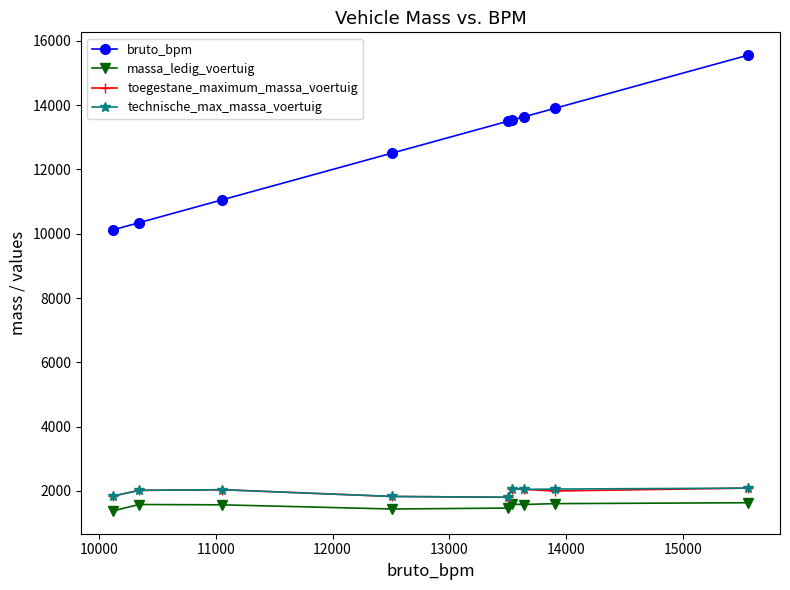

True or false: toegestane_maximum_massa_voertuig has more than 0 points higher than both neighbors.

True